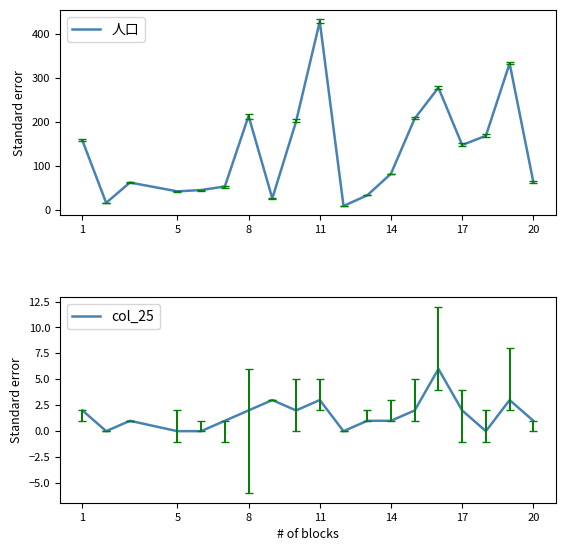

In 人口, how many points are higher than both neighbors (excluding endpoints)?

5